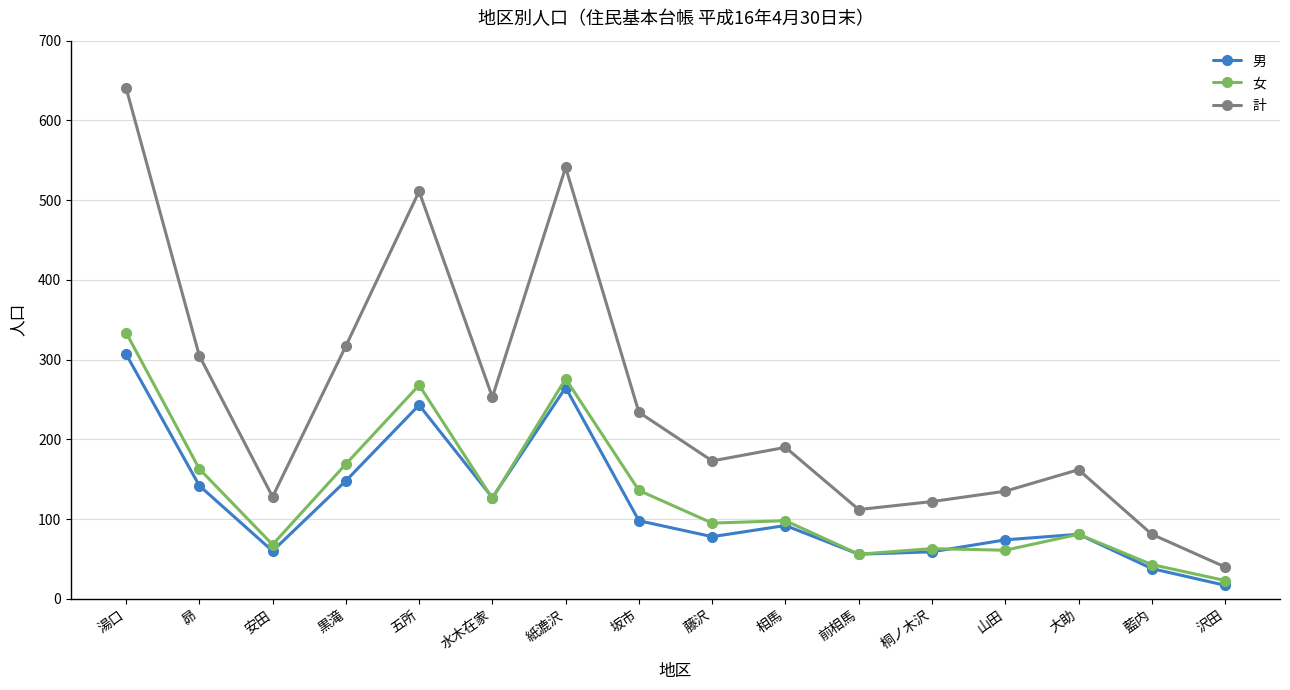

How many lines are shown in the chart?

3